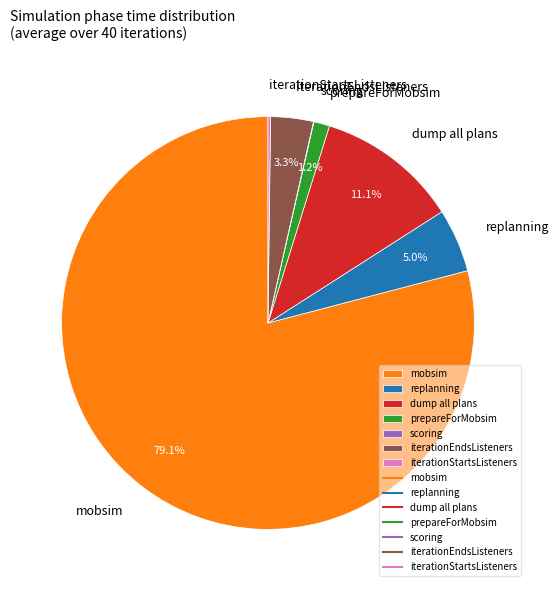

Is there any slice that represents more than half of the pie?

Yes